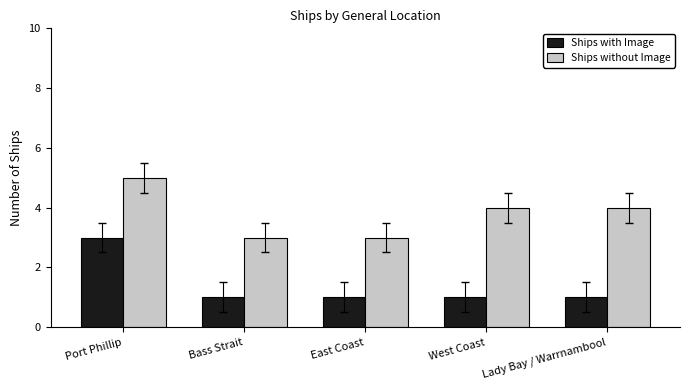

What is the difference between the maximum and minimum values in the Ships with Image series?

2